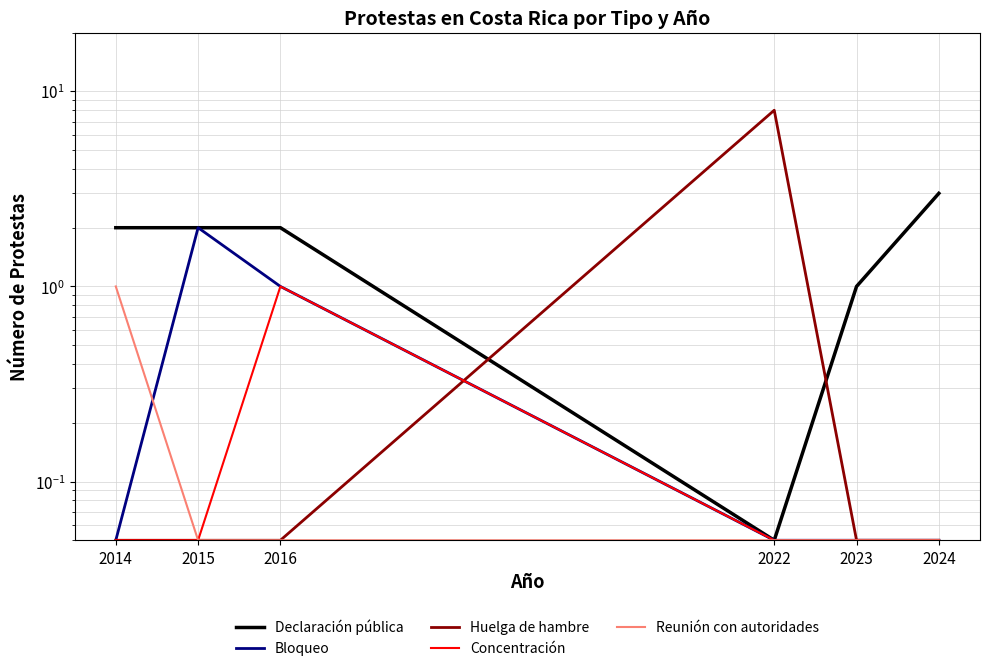

True or false: Huelga de hambre and Reunión con autoridades intersect in this chart.

False